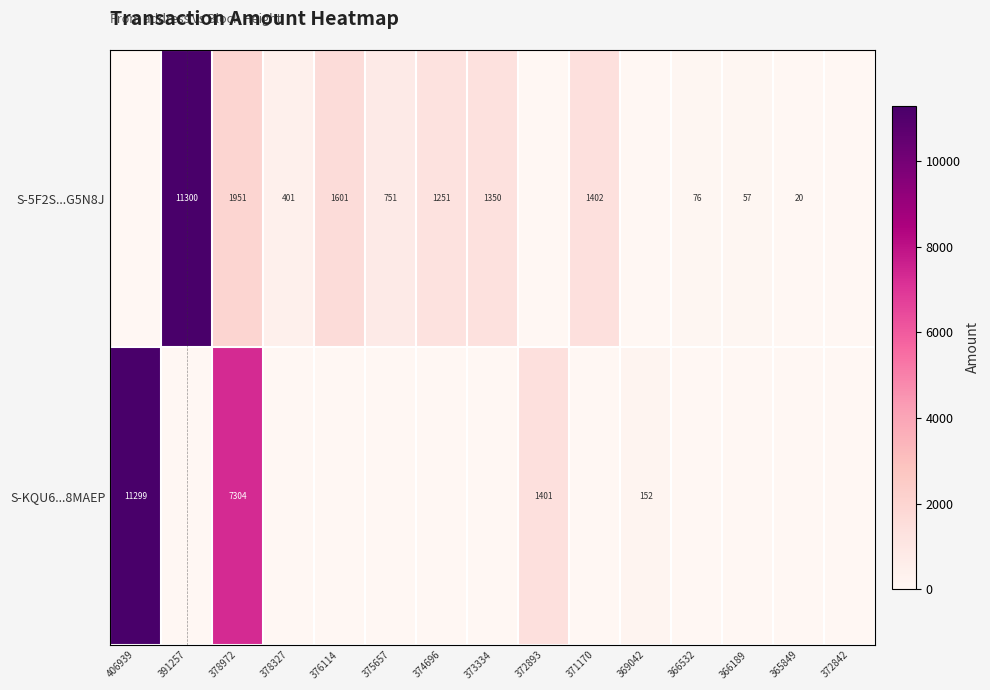

Between 391257 and 366189, which is larger?

391257